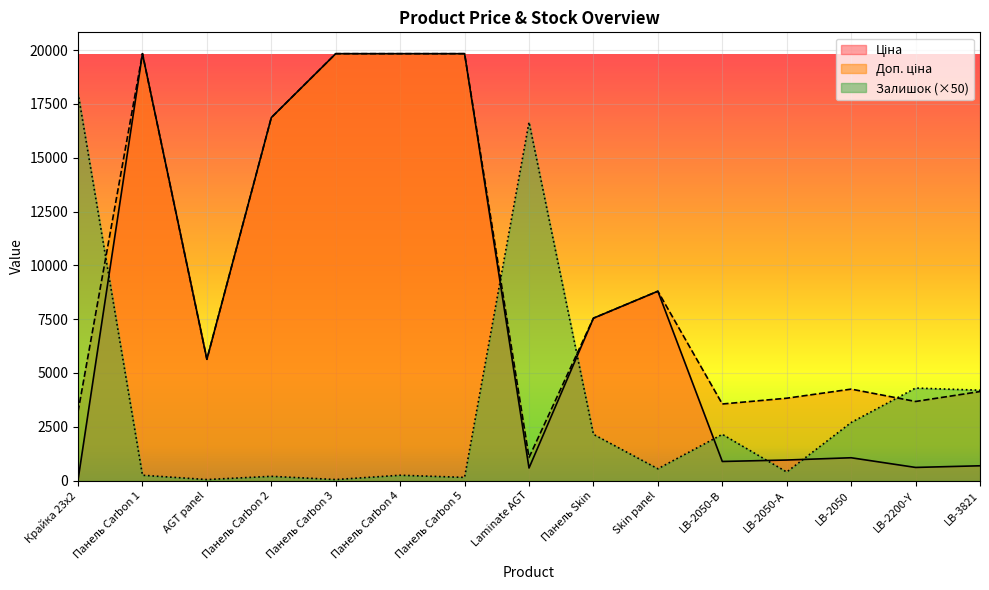

What are all the series names shown in the legend?

Ціна, Доп. ціна, Залишок